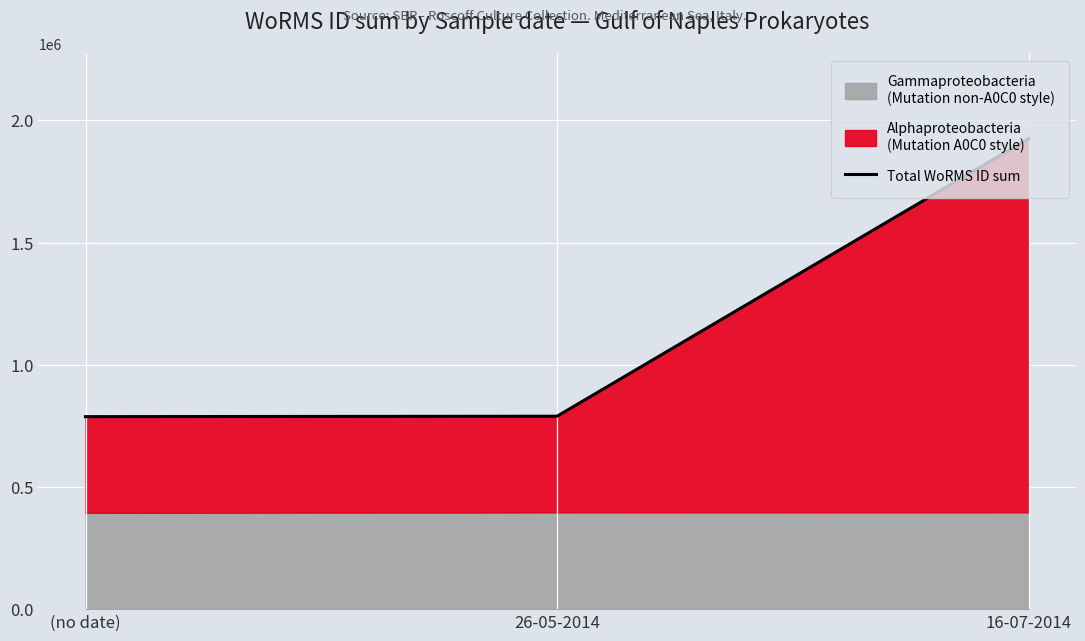

What is the value of the 2nd point from the left?

789332